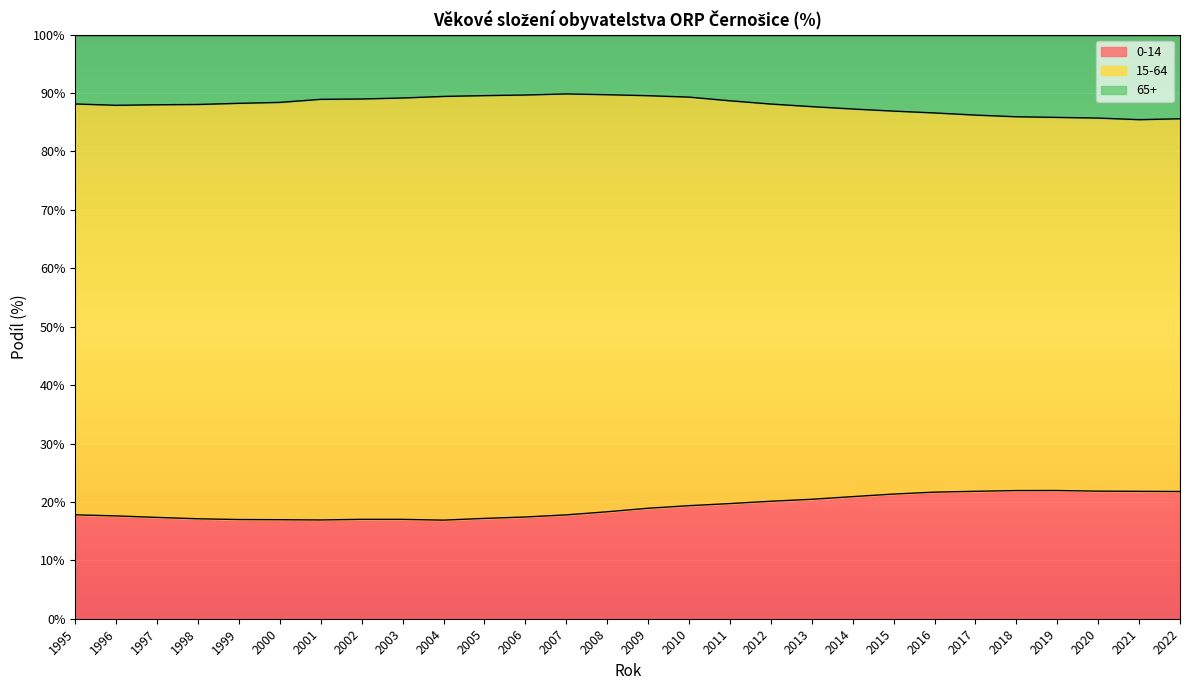

True or false: 65+ and 0-14 cross at least once.

False